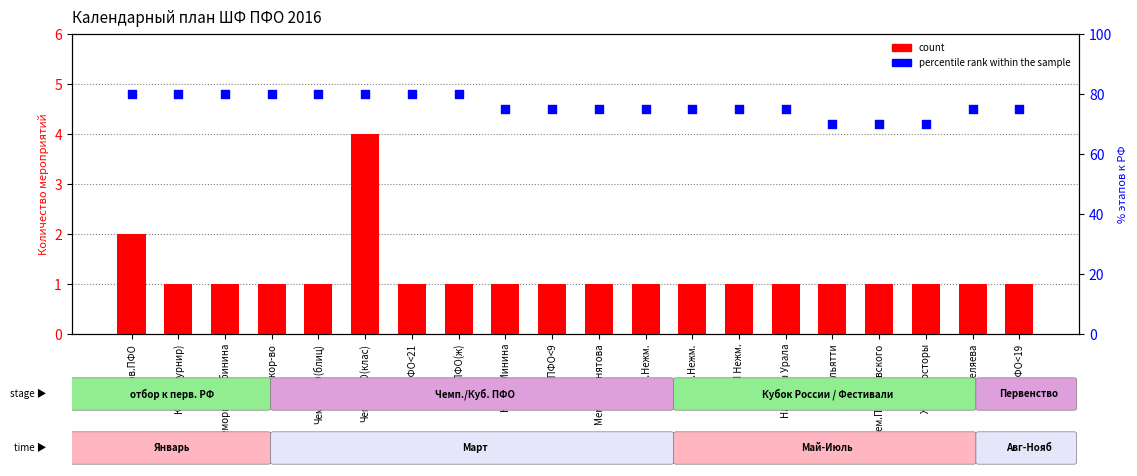

Which series has the widest spread of Y values?

percentile rank within the sample